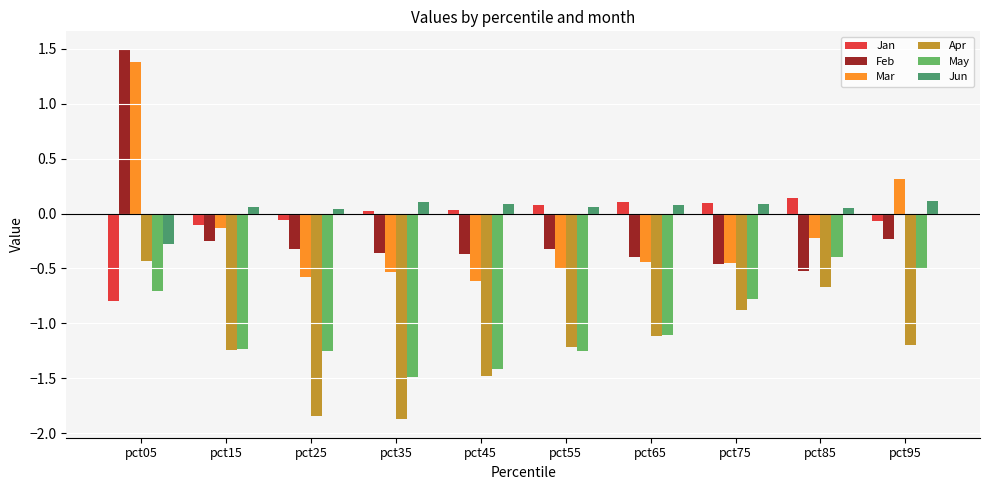

Is it true that Jun equals 0.1 at pct85?

True